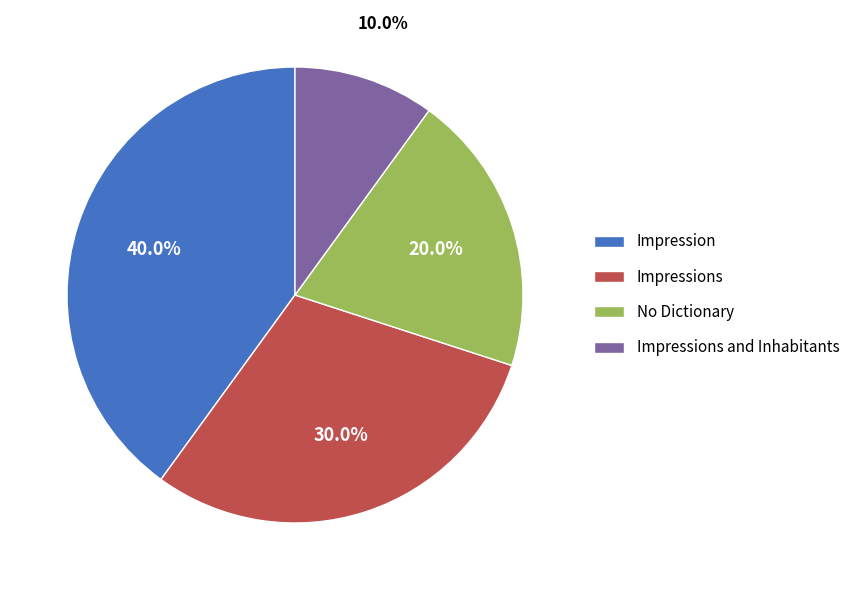

What is the total percentage of Impressions and Impression?

70.0%